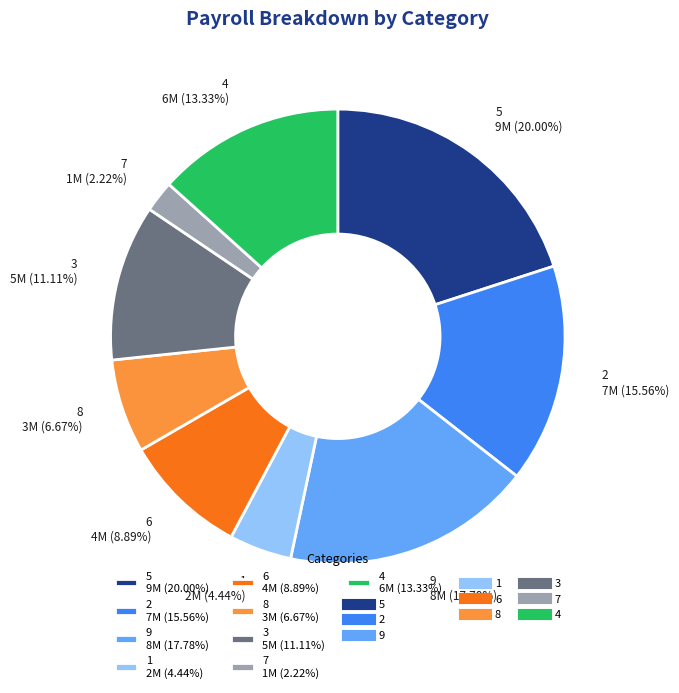

Which slice is the largest?

5